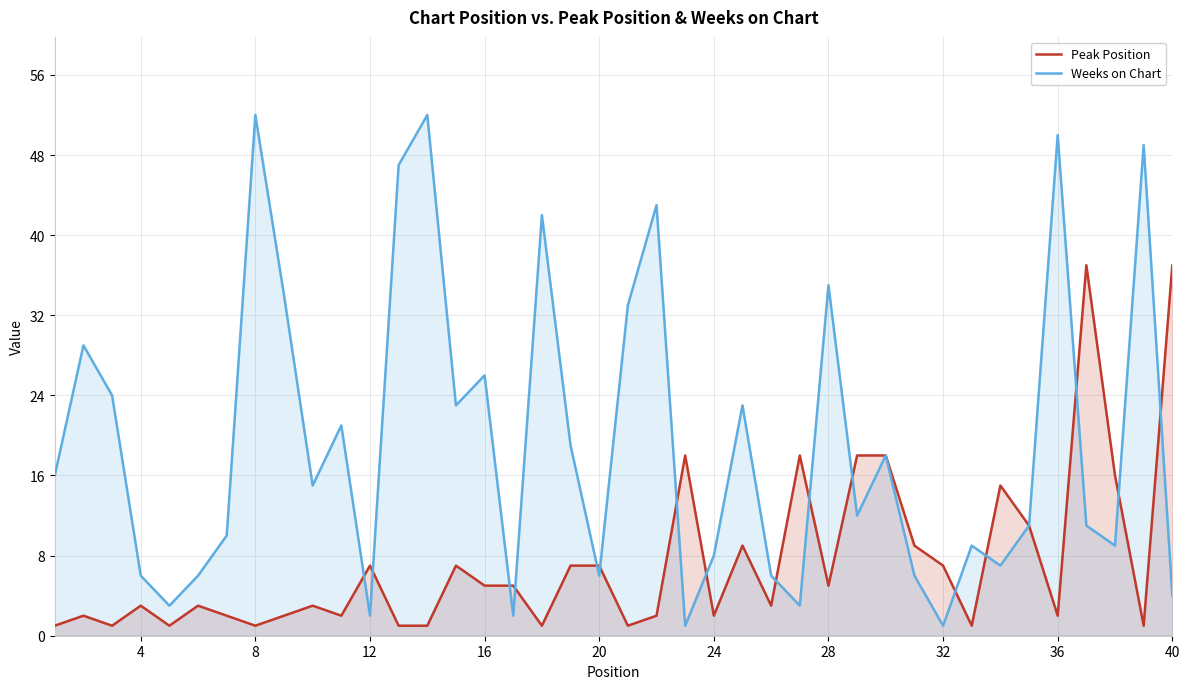

What is the difference between the maximum and minimum values in the Weeks on Chart series?

51